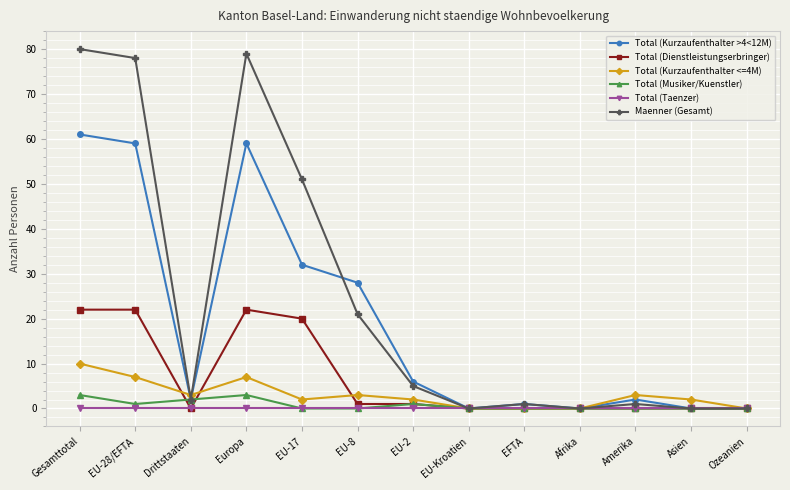

List the series in order of their peak value, lowest first.

Total (Taenzer), Total (Musiker/Kuenstler), Total (Kurzaufenthalter <=4M), Total (Dienstleistungserbringer), Total (Kurzaufenthalter >4<12M), Maenner (Gesamt)